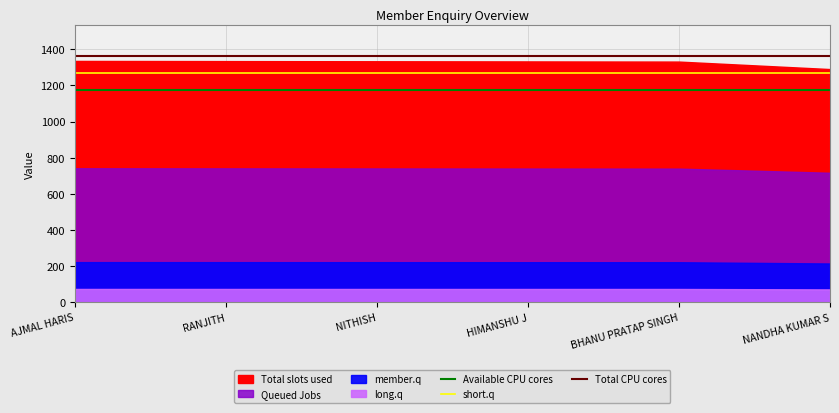

What is the value of the short.q point at the 2nd from the left?

1268.8